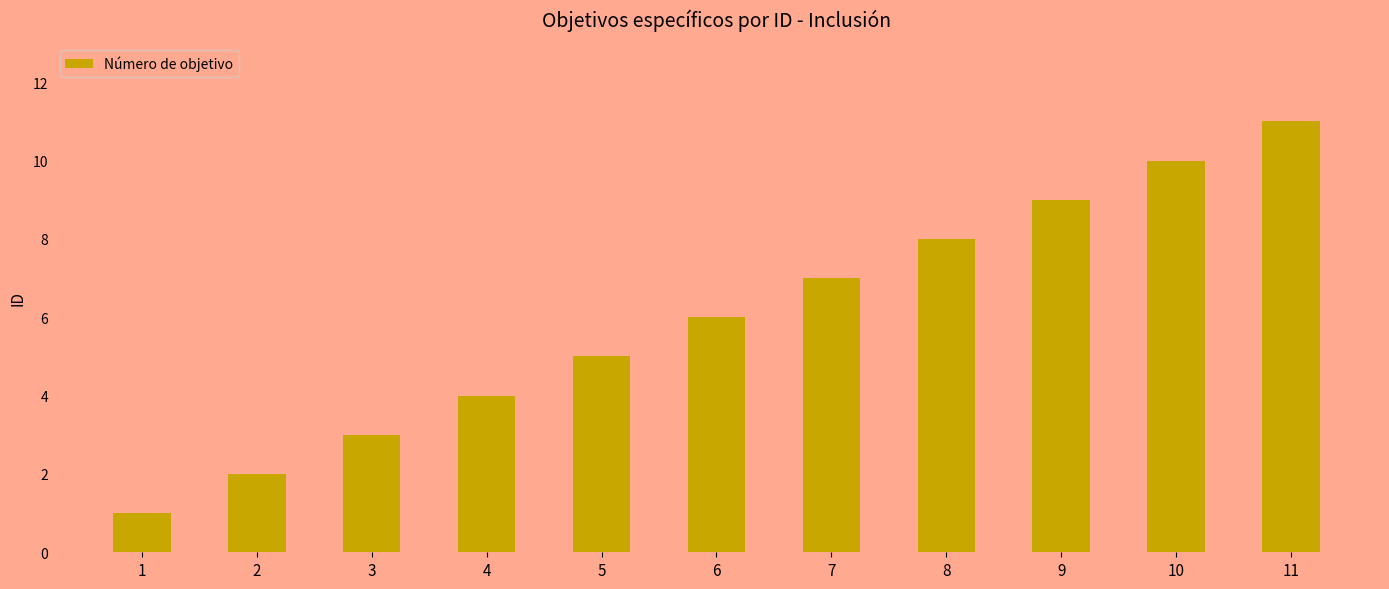

Rank the categories by value from highest to lowest.

11, 10, 9, 8, 7, 6, 5, 4, 3, 2, 1